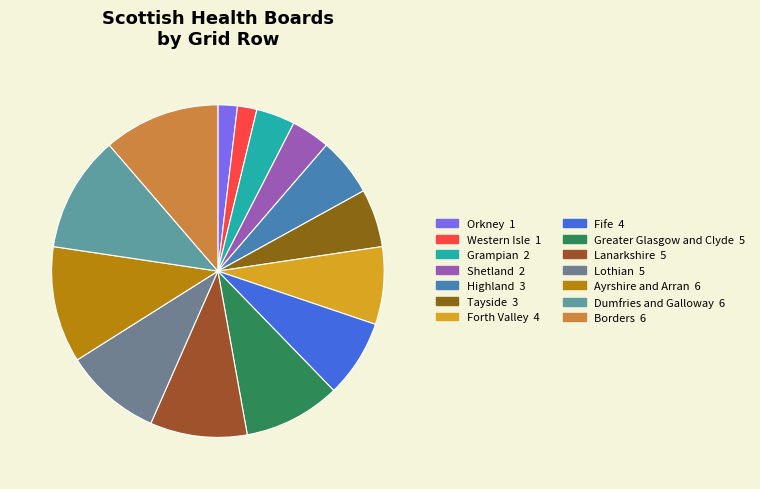

Is Ayrshire and Arran the majority of the pie?

No